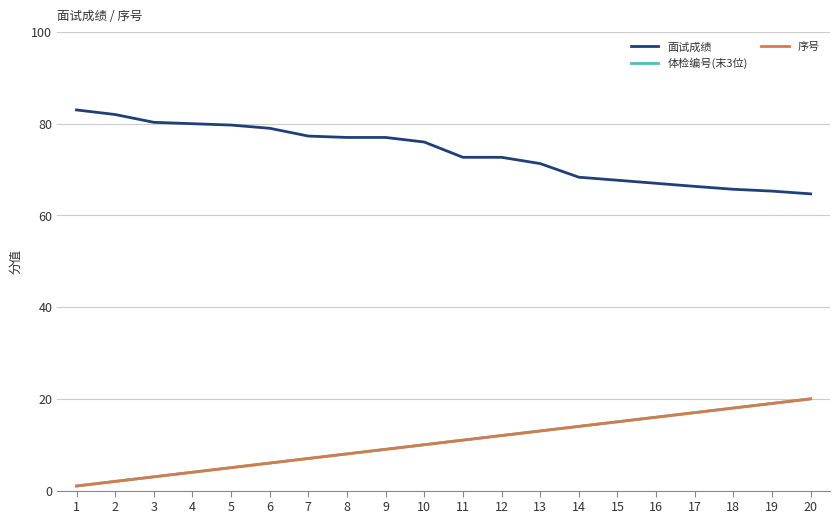

What is the lowest value of the 体检编号(末3位) series?

1.0